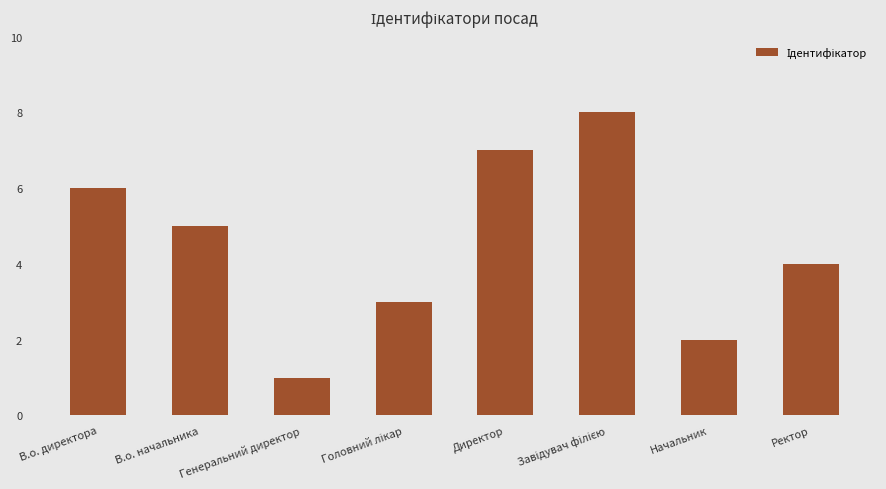

Which has a higher value, Генеральний директор or В.о. начальника?

В.о. начальника